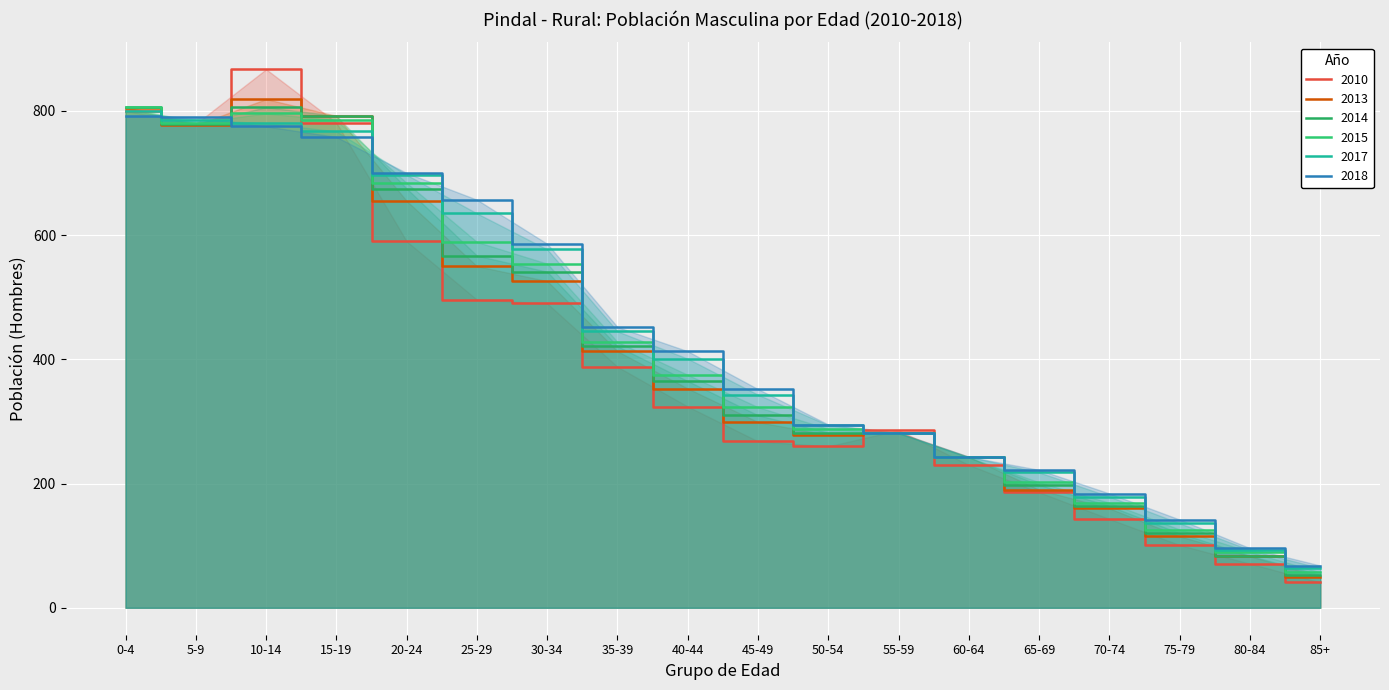

In 2015, how many points are higher than both neighbors (excluding endpoints)?

1